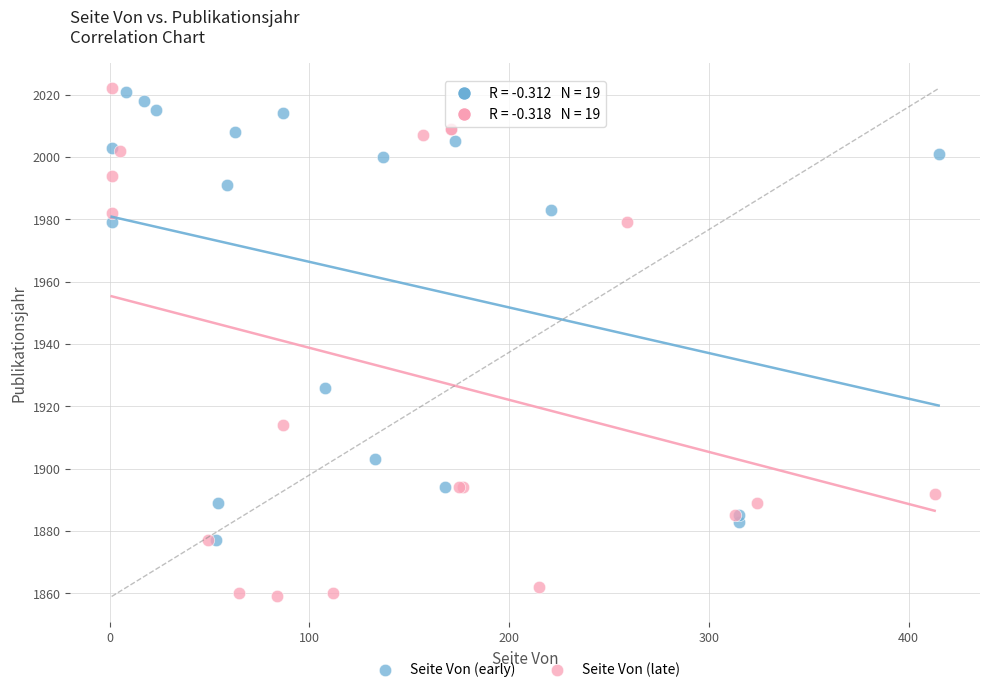

Which series has the widest spread of Y values?

Seite Von (late)